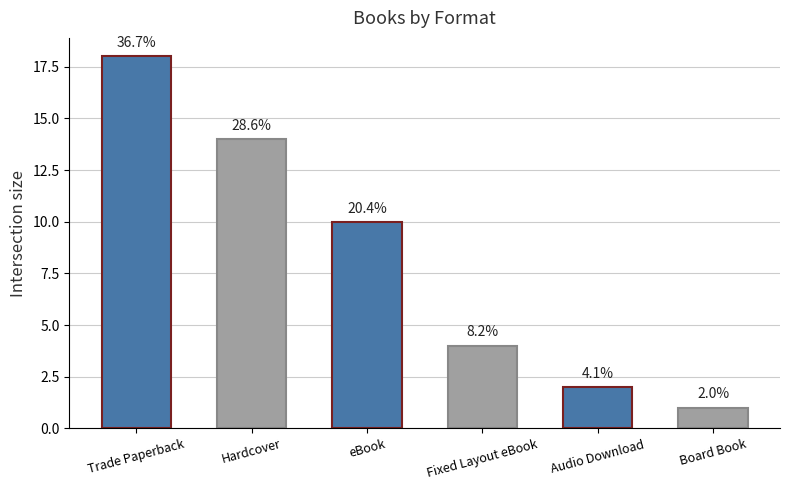

How many bars are there in total?

6